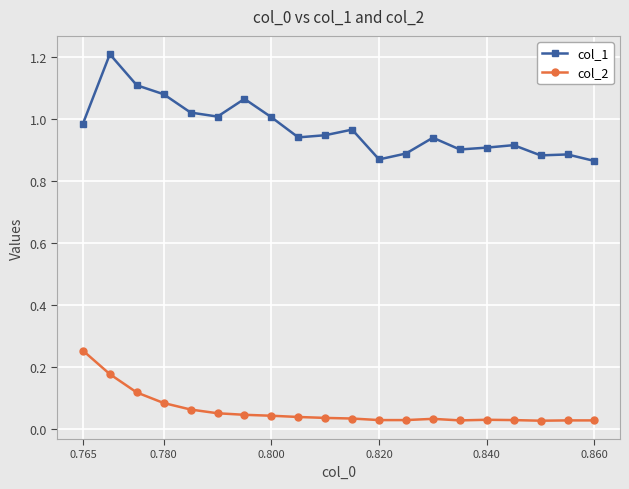

At how many categories does at least one series exceed 0?

20